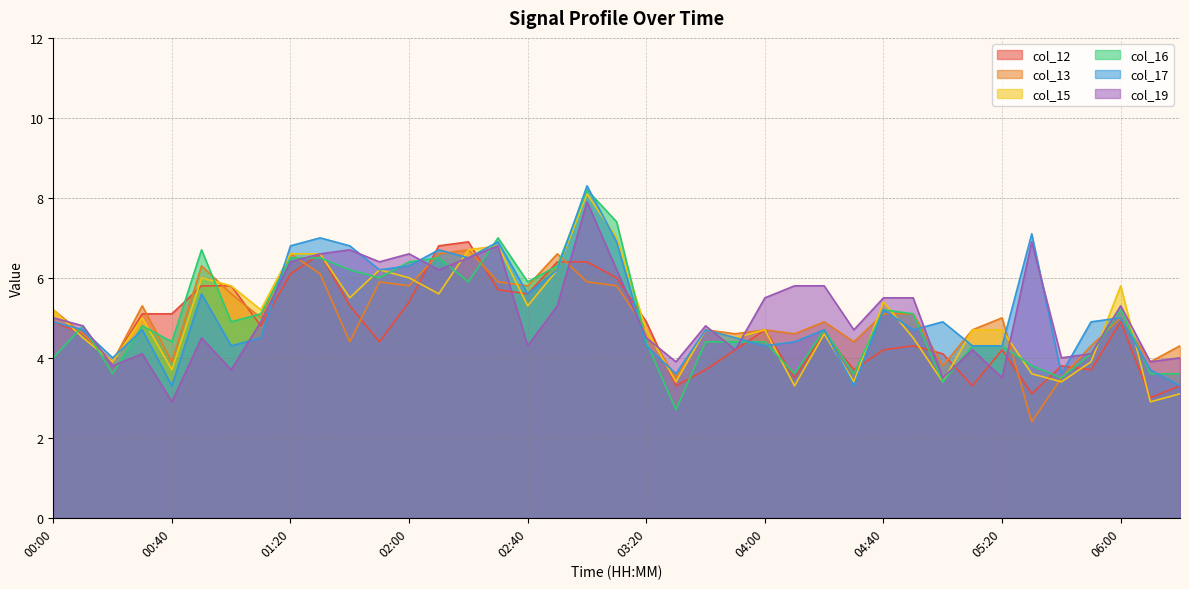

What is the spread (max minus min) of values at 03:30?

1.2